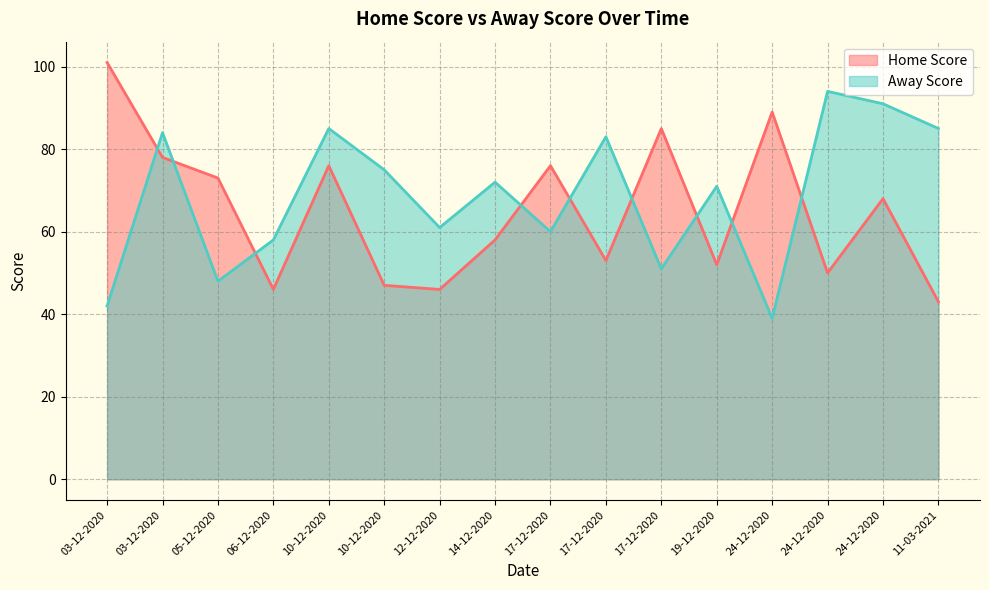

Which series has the widest spread of values?

Home Score